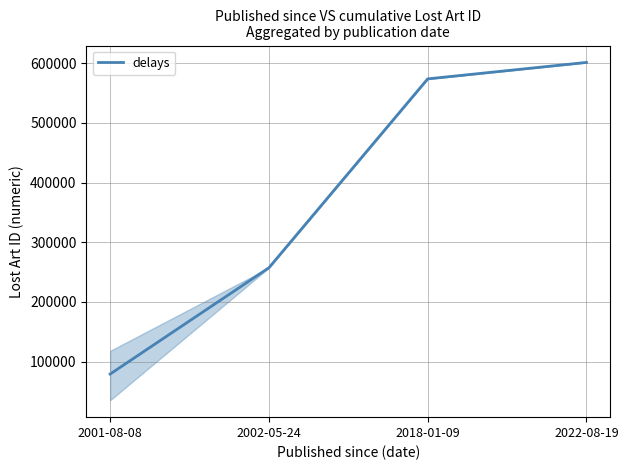

Is this an area chart (filled region under the line)?

No